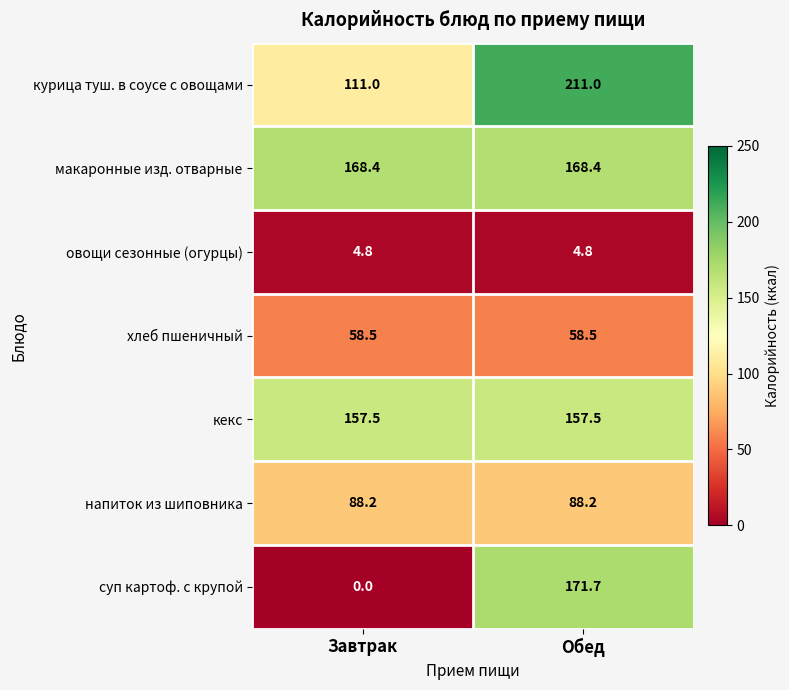

What is the lowest value of the овощи сезонные (огурцы) series?

4.8